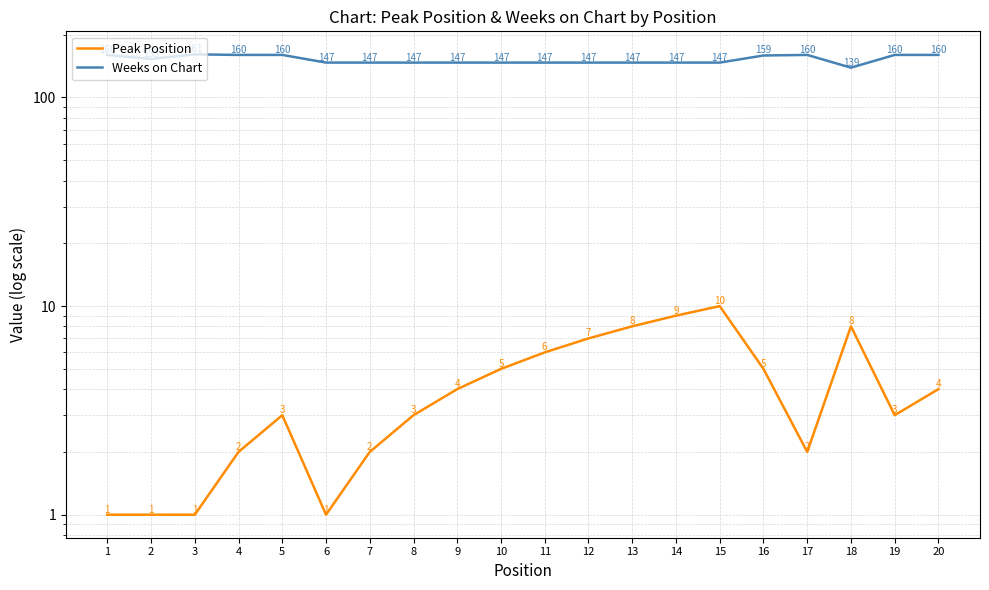

Where is Weeks on Chart nearest to the value 150?

2